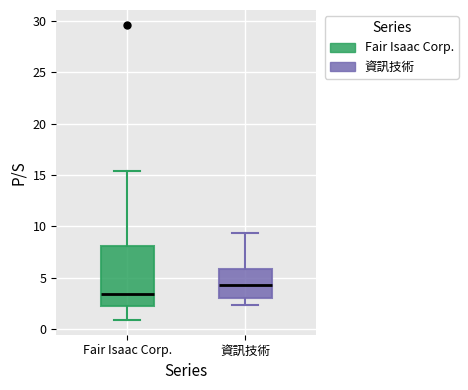

Comparing the boxes themselves (not the whiskers), which one is the tallest?

Fair Isaac Corp.